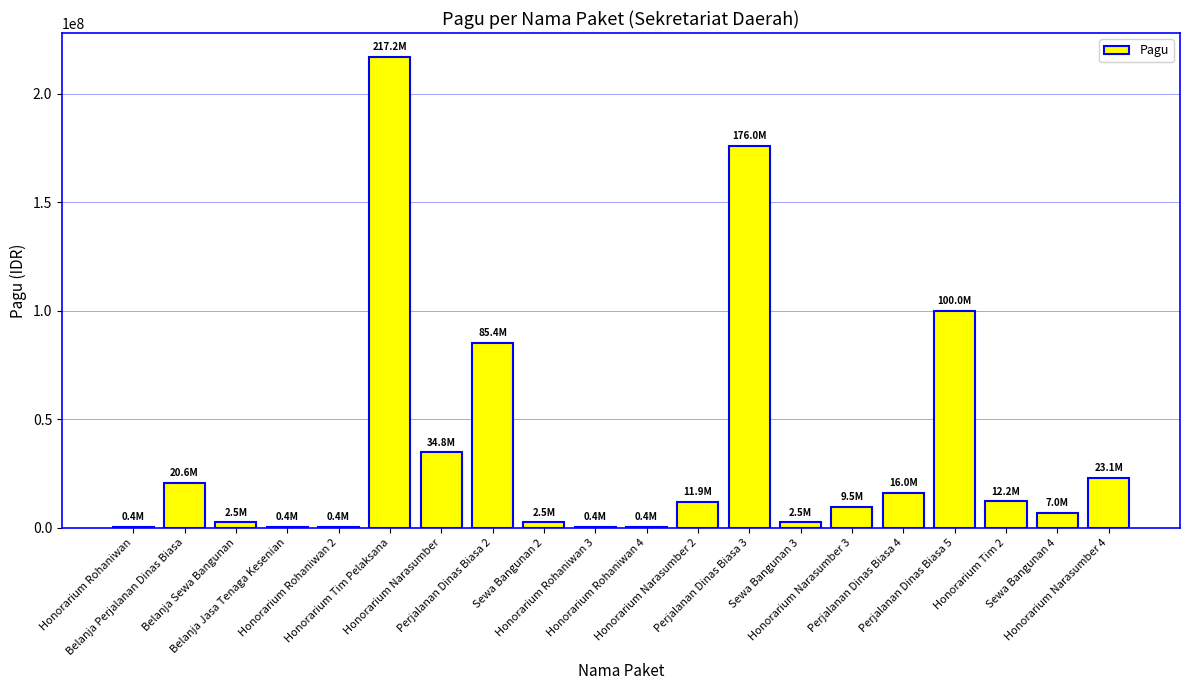

What is the sum of all values?

723083000